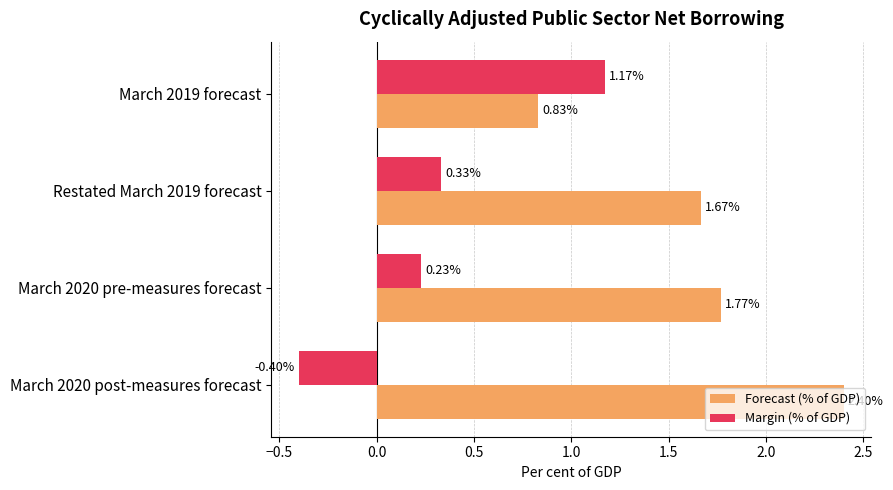

What is the minimum value for Margin (% of GDP)?

-0.4